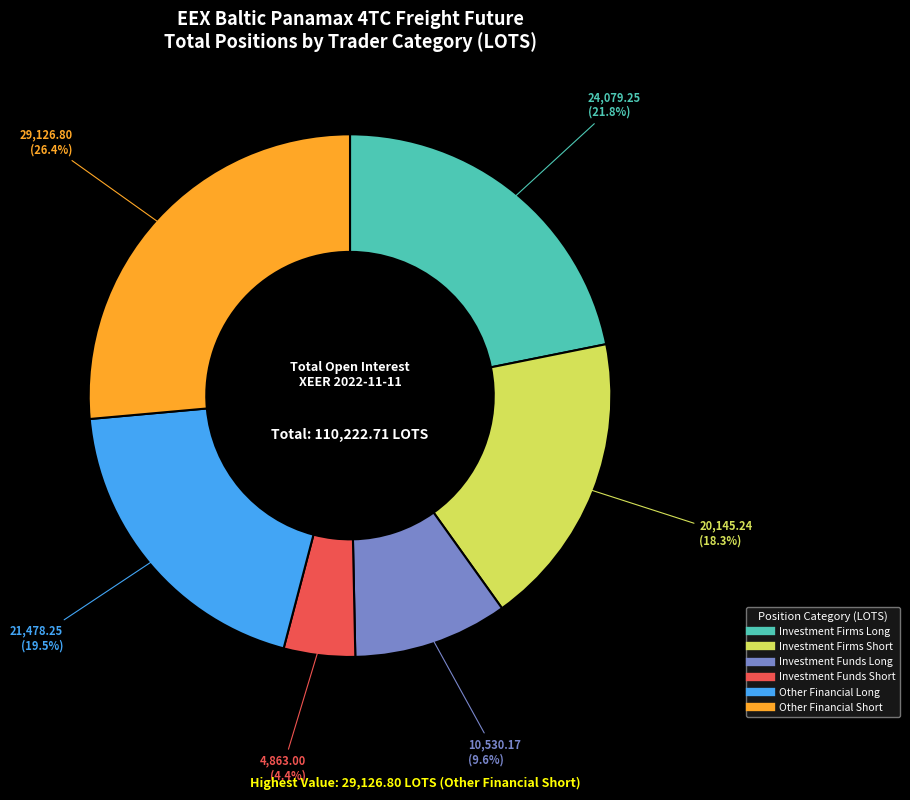

How many slices are in this pie chart?

6